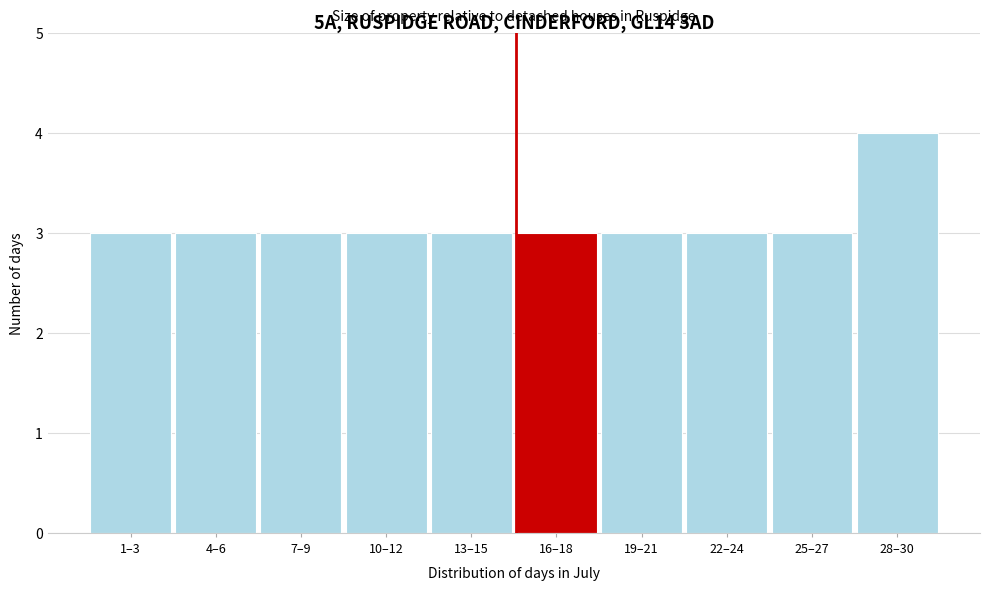

Reading left to right, list all the values displayed in this chart.

3	3	3	3	3	3	3	3	3	4